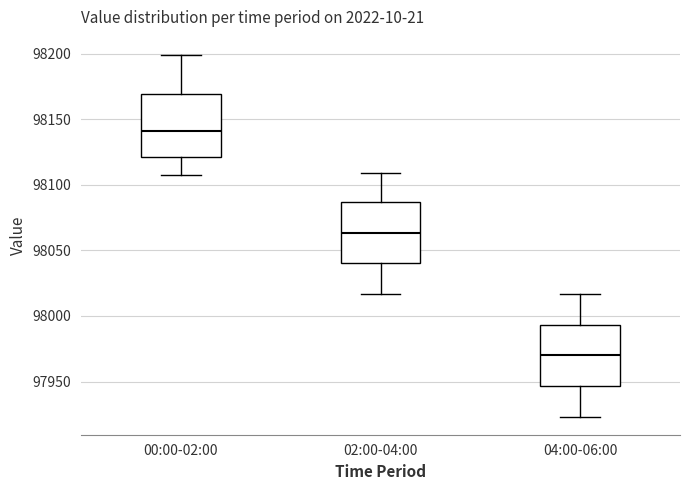

Which box has the lowest median line?

04:00-06:00